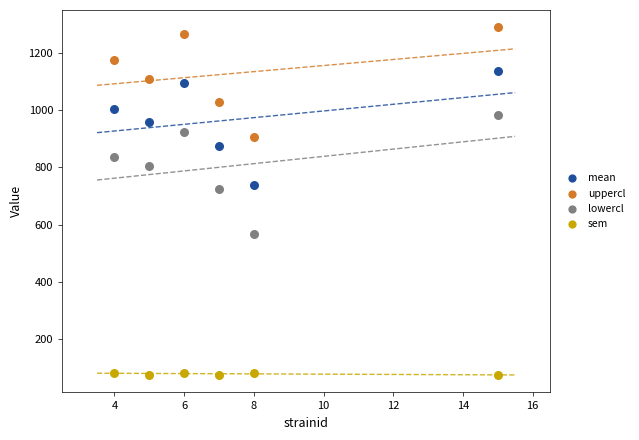

What is the X range (max minus min) for the scatter plot?

11.0